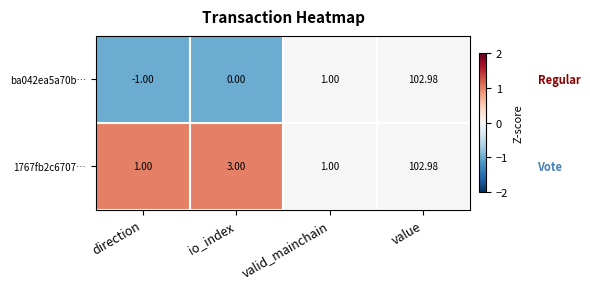

Count the number of categories in the chart.

4